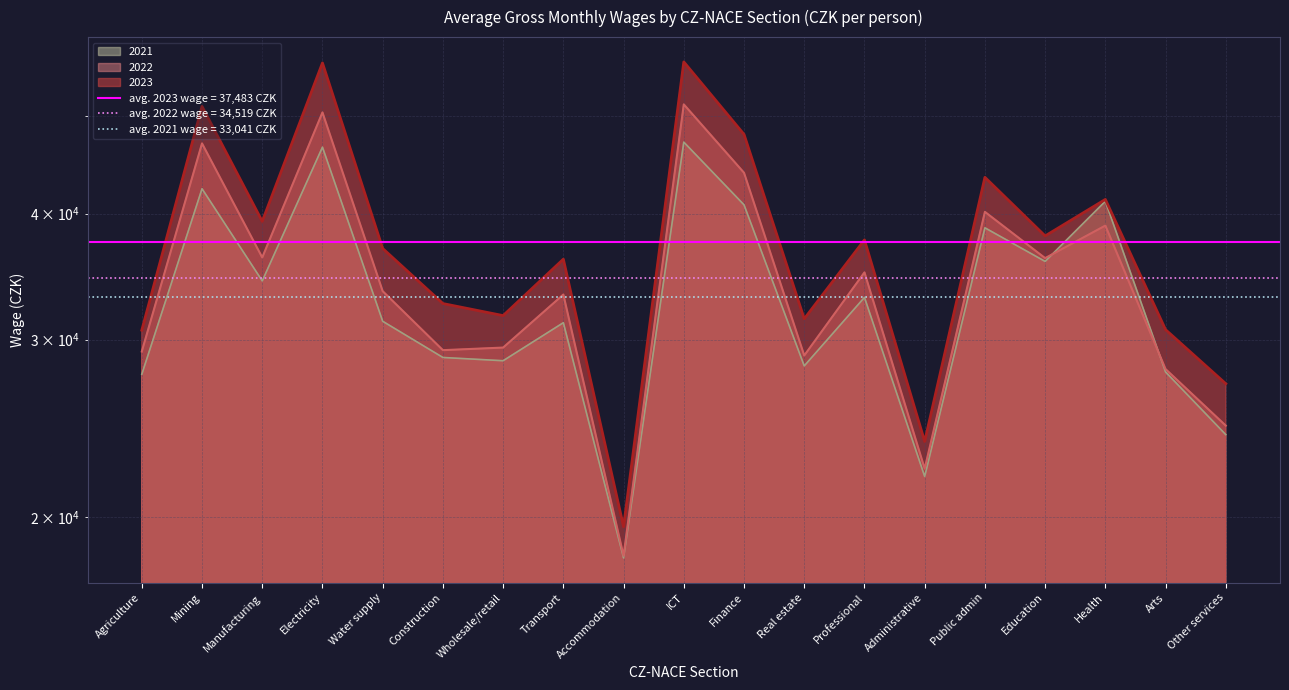

True or false: 2022 has more than 1 interior local peaks.

True